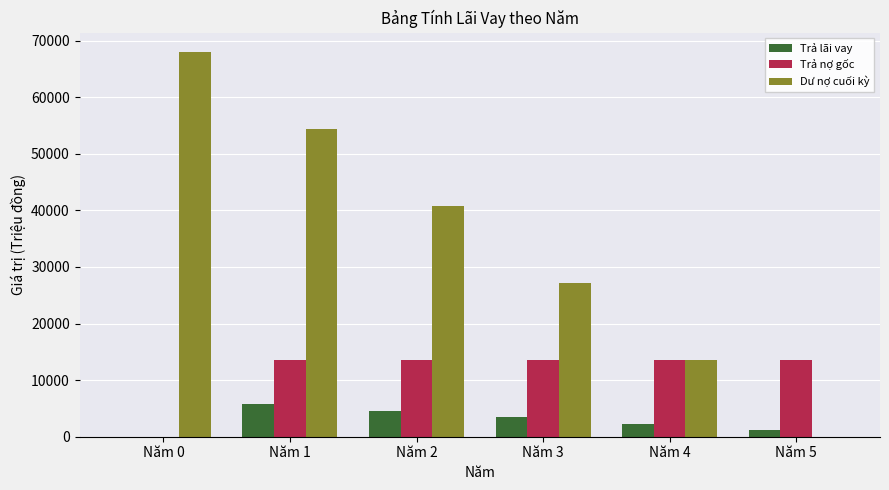

Which series changed the most between Năm 1 and Năm 5?

Dư nợ cuối kỳ